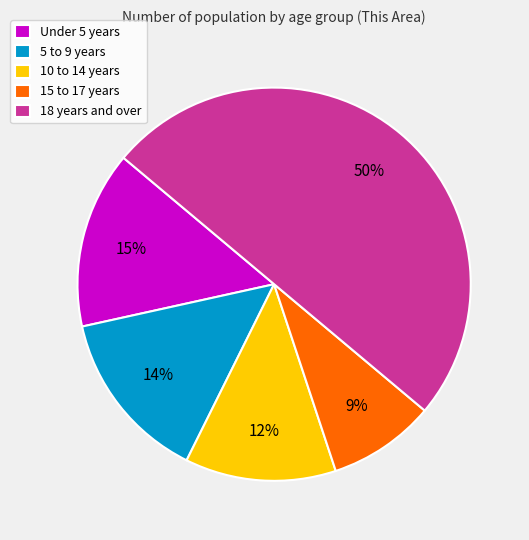

Is 5 to 9 years the majority of the pie?

No